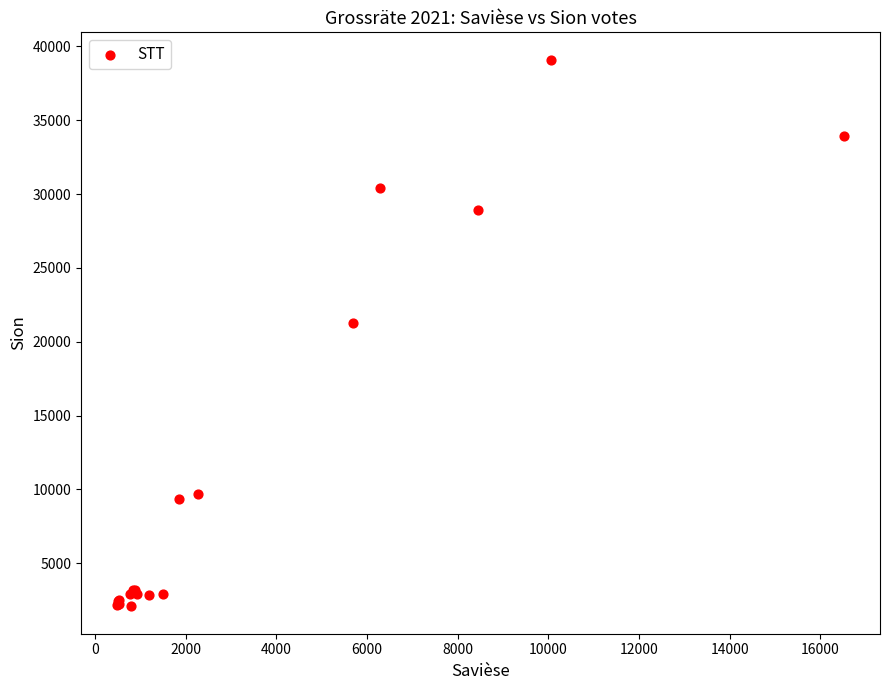

What Y value in the scatter plot is closest to 20590?

21256